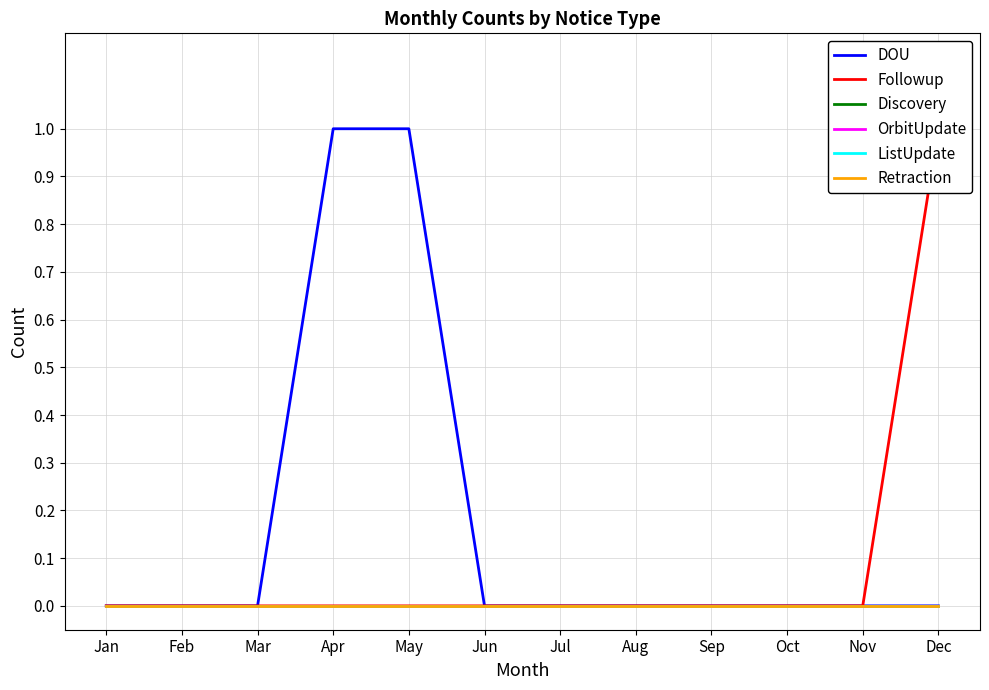

True or false: ListUpdate and OrbitUpdate cross at least once.

False